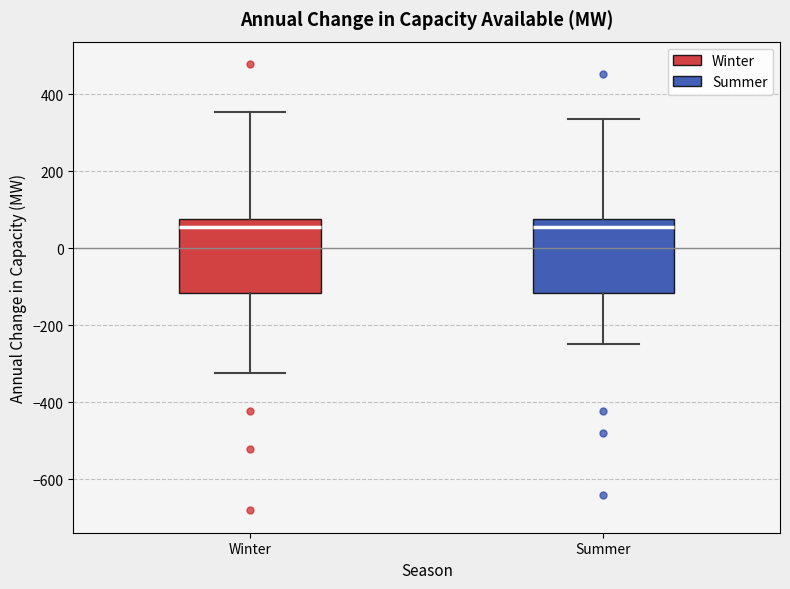

Where does the lower whisker of the box for Summer end on the y-axis? The values are not printed on the chart, so give them approximately, as read against the axis.

-240